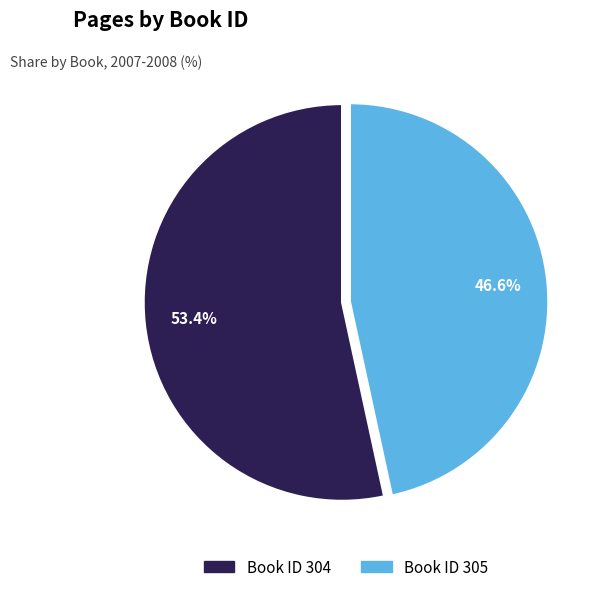

Count the number of slices in the pie.

2